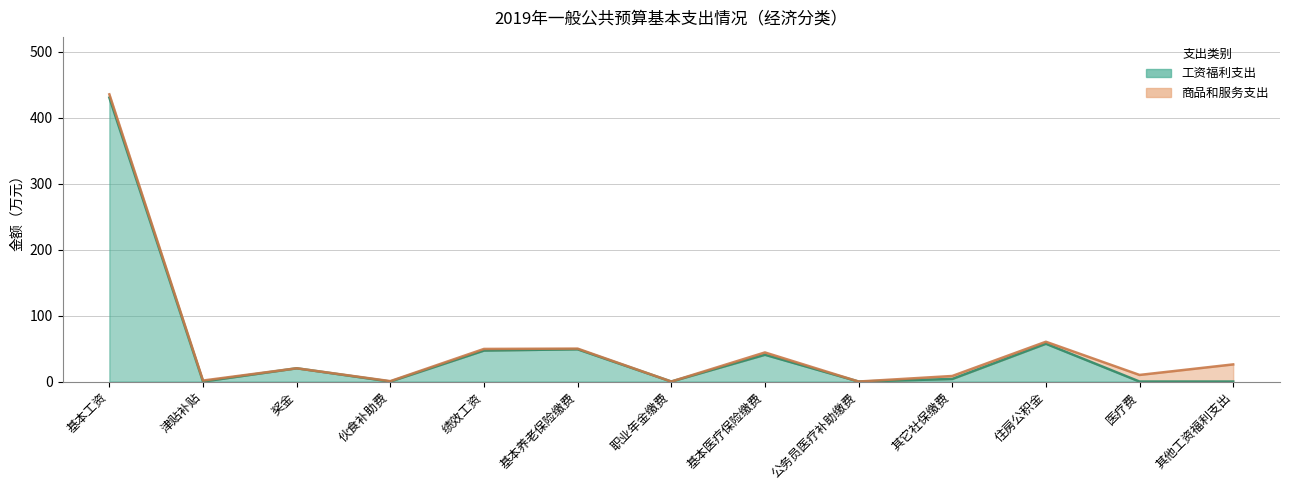

How many interior local peaks (higher than both neighbors) does the data have?

4